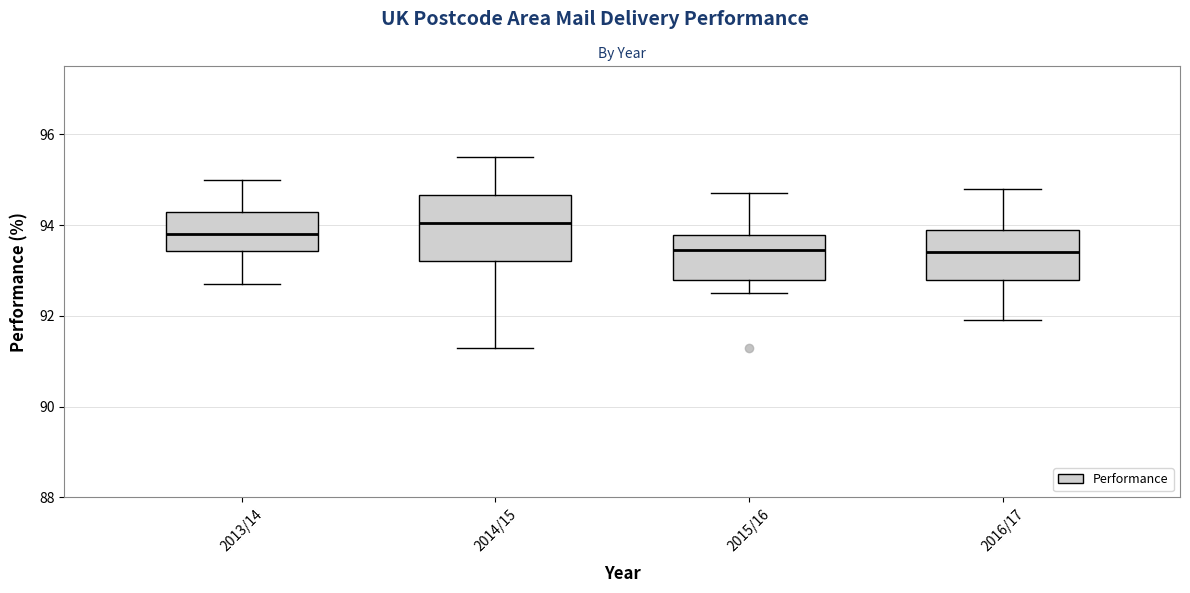

Where does the upper whisker of the box for 2013/14 end on the y-axis? The values are not printed on the chart, so give them approximately, as read against the axis.

95.0